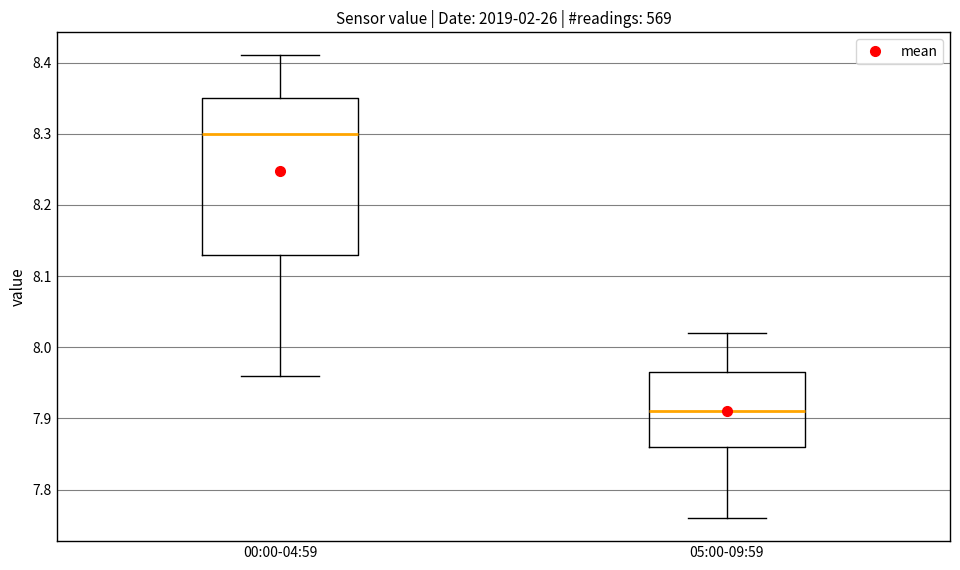

Which box has the lowest median line?

05:00-09:59